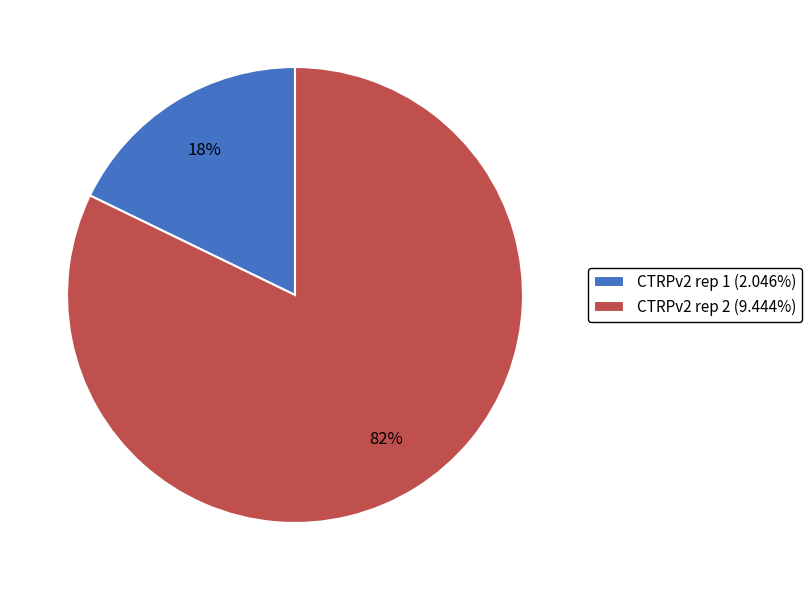

Which category has the biggest portion of the pie?

CTRPv2 rep 2